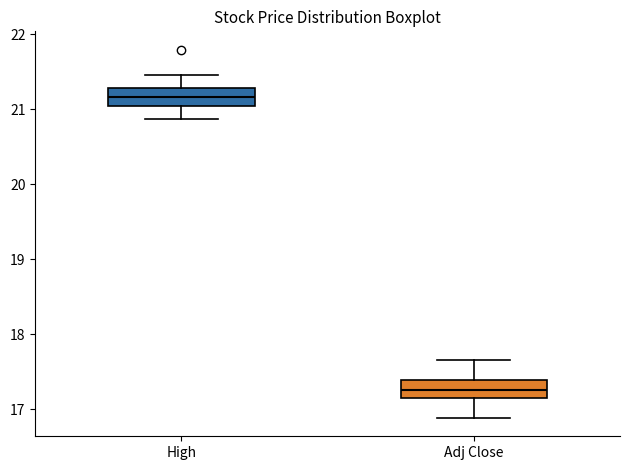

Reading left to right, read every box against the y-axis: the position of its median line, the range the box covers, and the ends of its whiskers. The values are not printed on the chart, so give them approximately, as read against the axis.

High: median 21.2, box 21.0 to 21.3, whiskers 20.9 to 21.5
Adj Close: median 17.3, box 17.2 to 17.4, whiskers 16.9 to 17.7